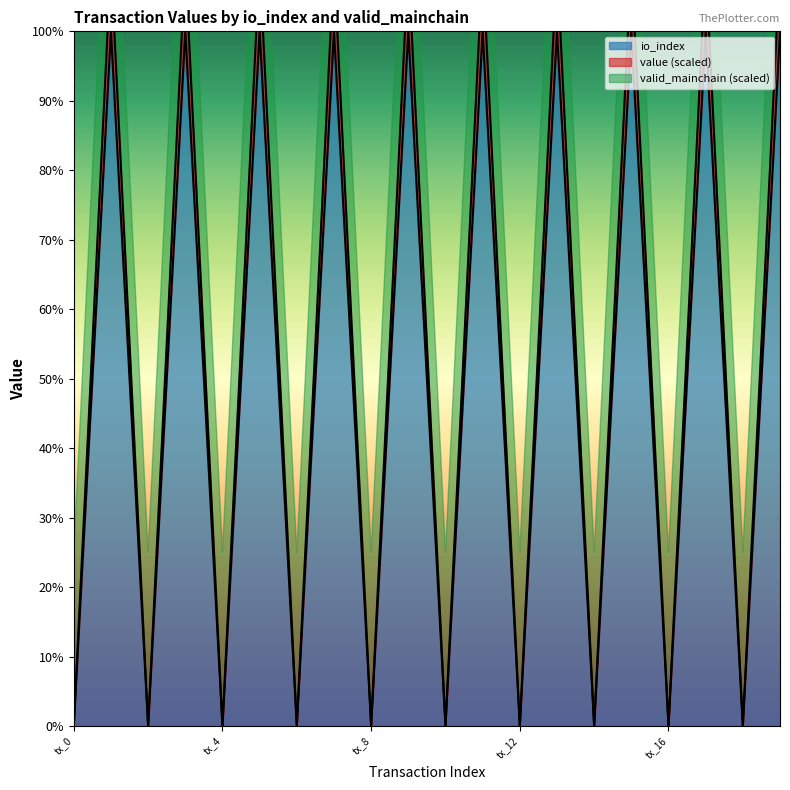

Is it true that io_index equals 0 at tx_8?

True